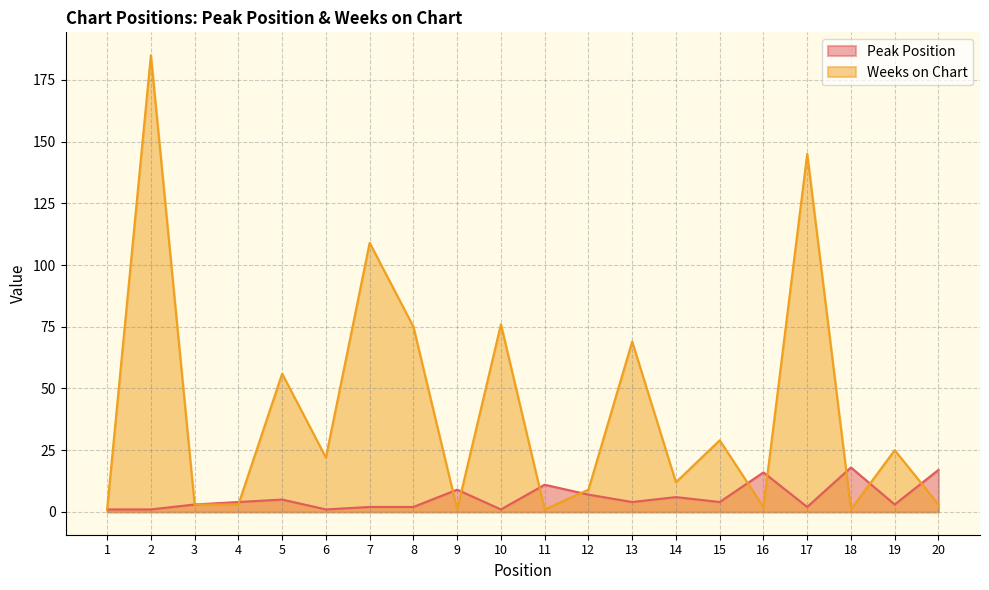

Which series has the widest spread of values?

Weeks on Chart